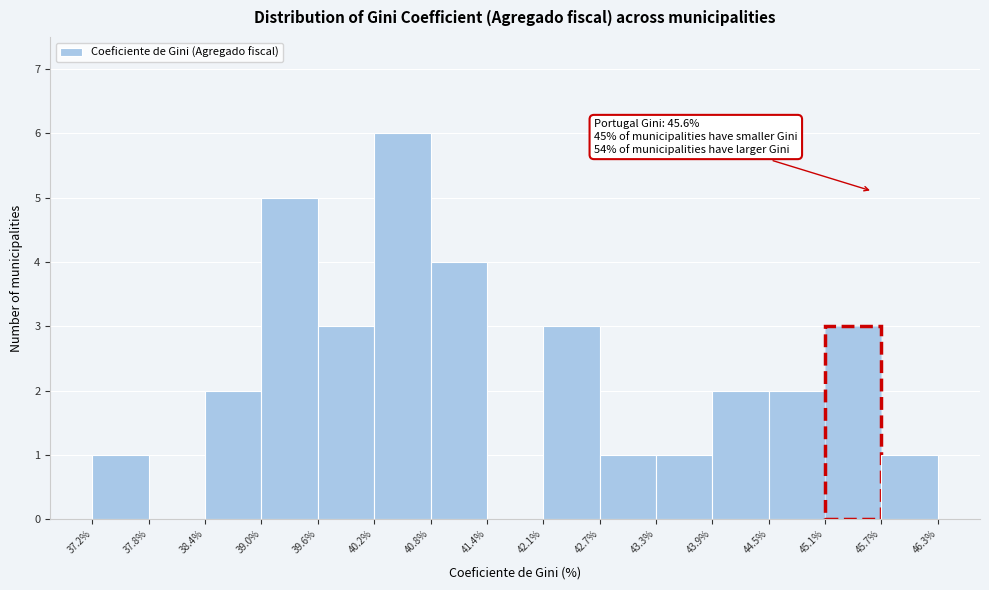

Which range on the x-axis has the tallest bar?

40.2% to 40.8%